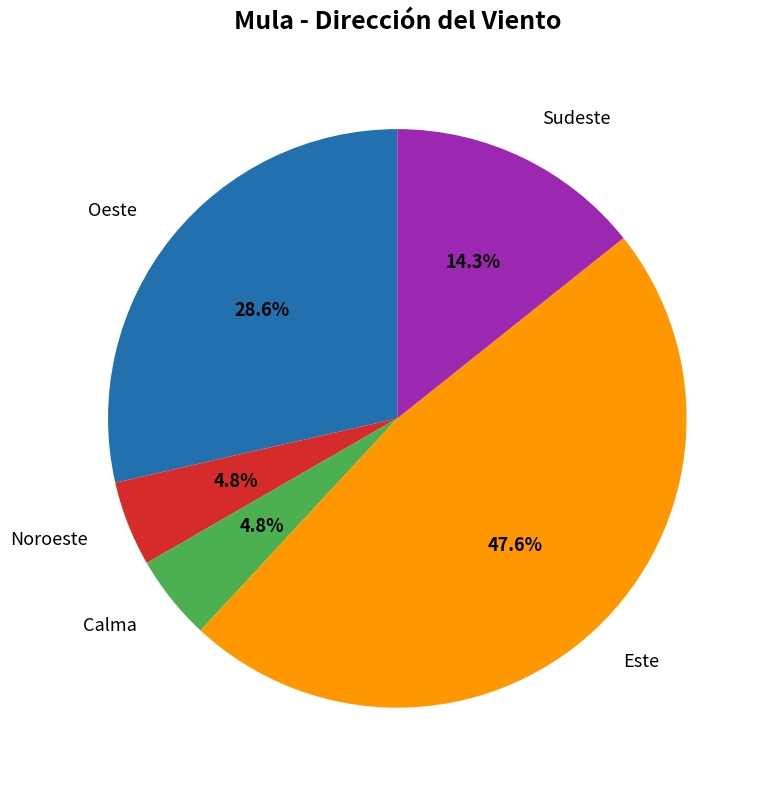

Count the number of slices in the pie.

5